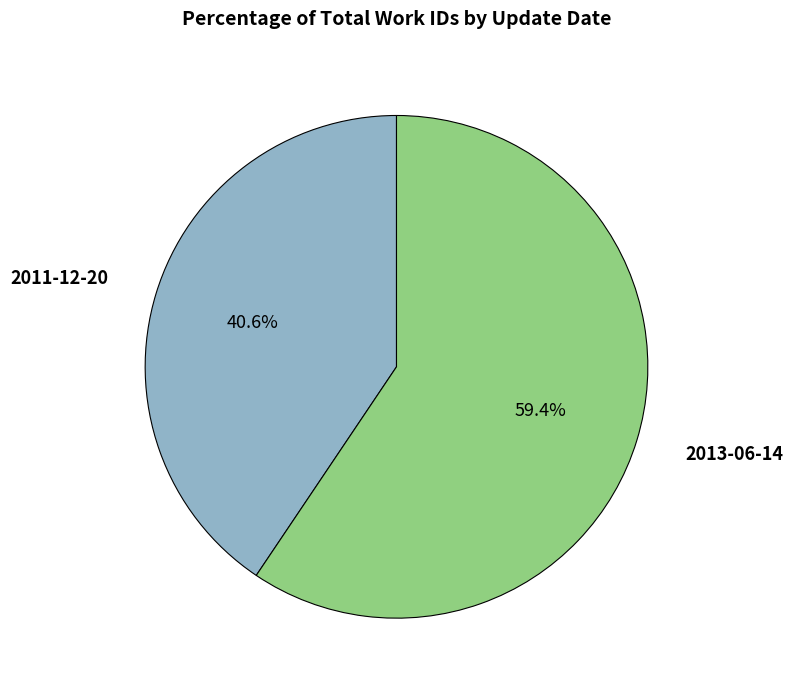

Is 2011-12-20 the majority of the pie?

No